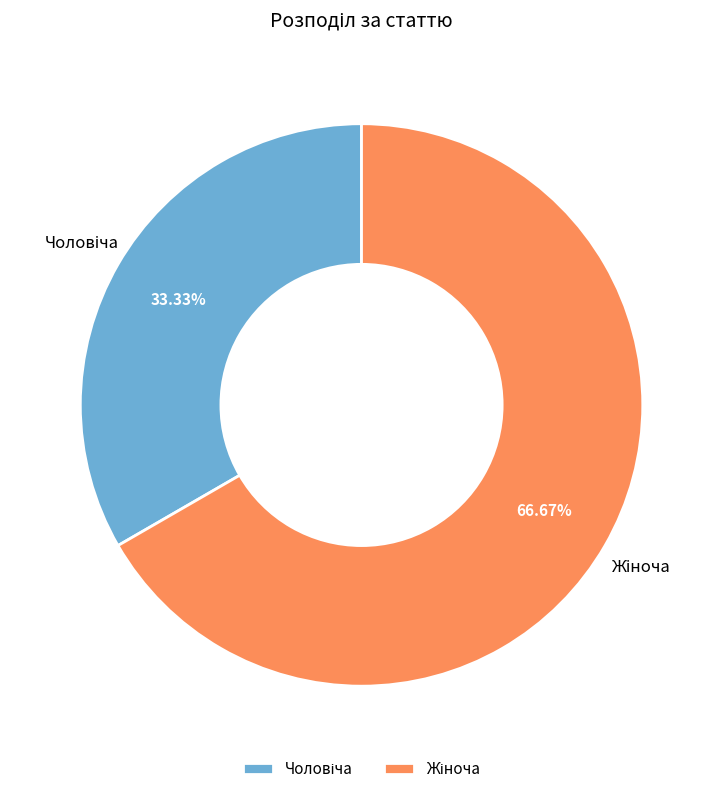

Is there any slice that represents more than half of the pie?

Yes